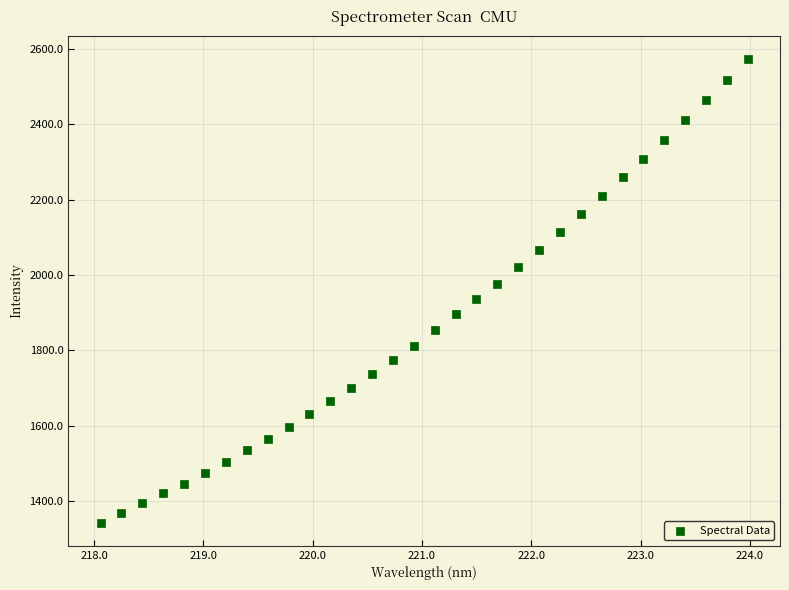

What is the range of Y values (max minus min)?

1230.6